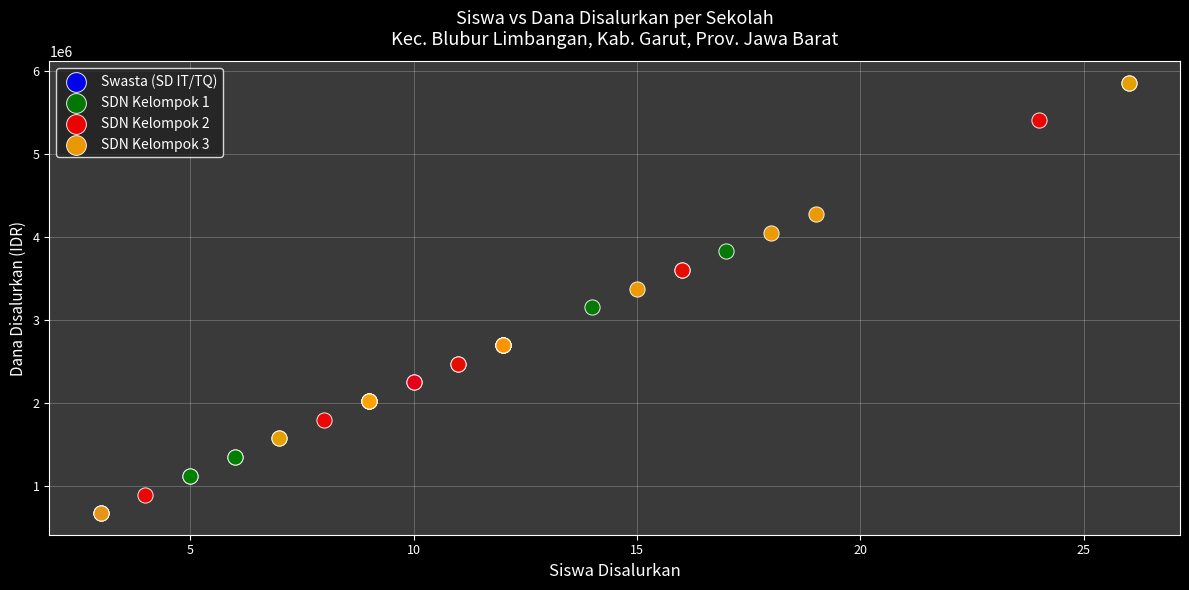

What are all the series names shown in the legend?

Swasta (SD IT/TQ), SDN Kelompok 1, SDN Kelompok 2, SDN Kelompok 3